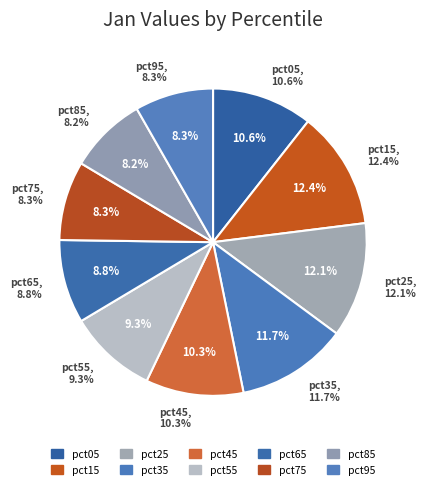

Which has a higher value, pct85 or pct75?

pct75